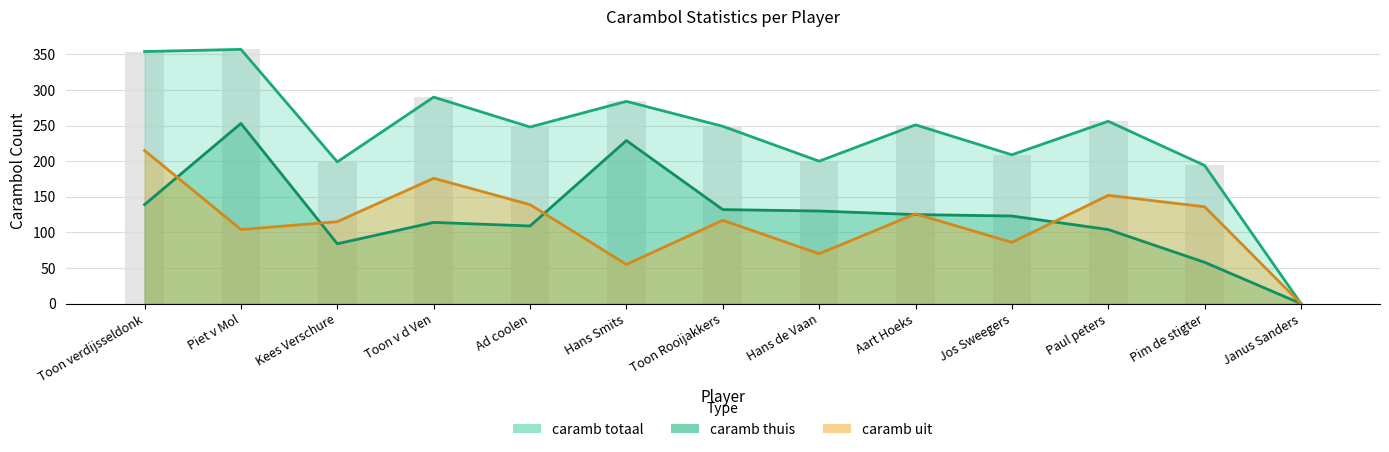

List the labels in order of caramb totaal value, smallest first.

Janus Sanders, Pim de stigter, Kees Verschure, Hans de Vaan, Jos Sweegers, Ad coolen, Toon Rooijakkers, Aart Hoeks, Paul peters, Hans Smits, Toon v d Ven, Toon verdijsseldonk, Piet v Mol